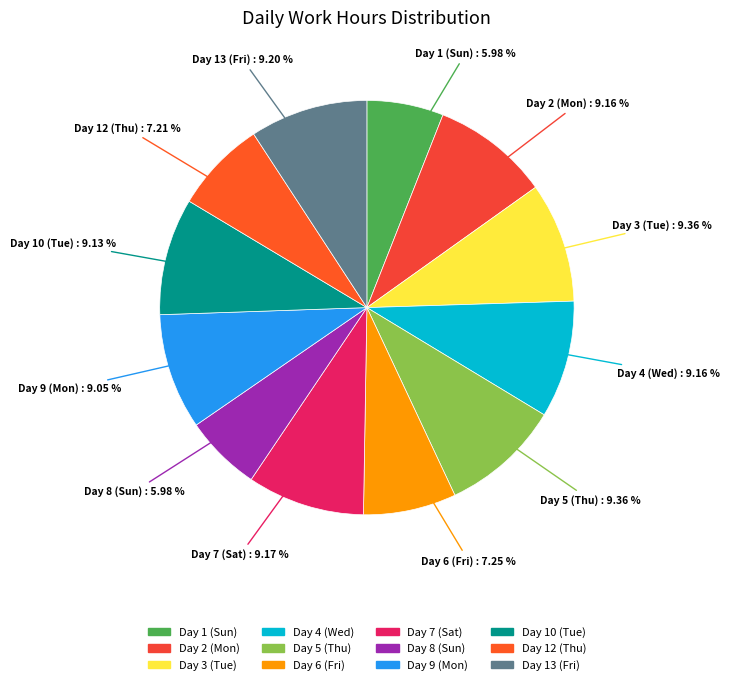

True or false: Day 3 (Tue) accounts for 2% of the total.

False